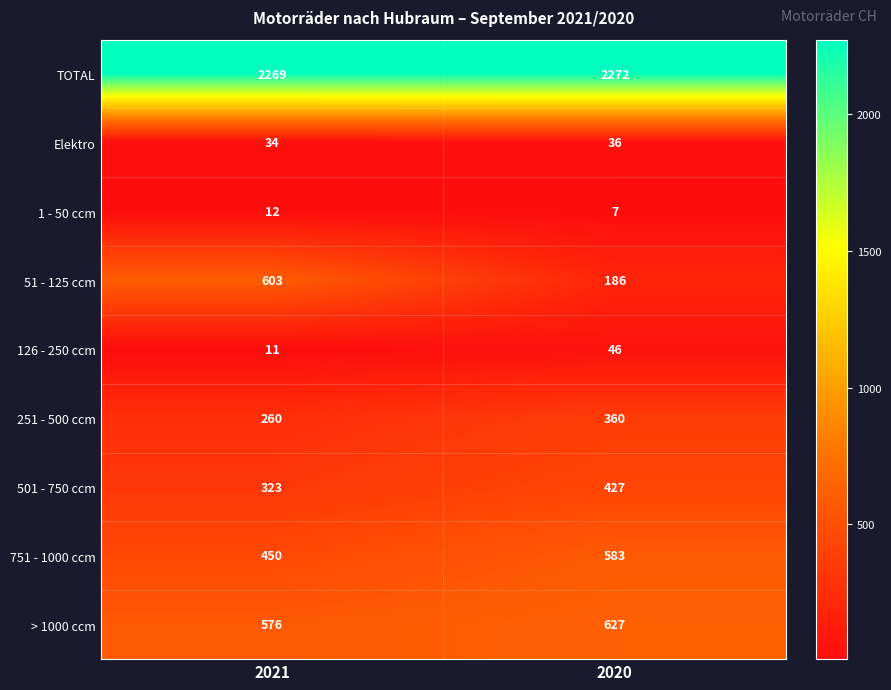

Which series has the largest total across all categories?

TOTAL